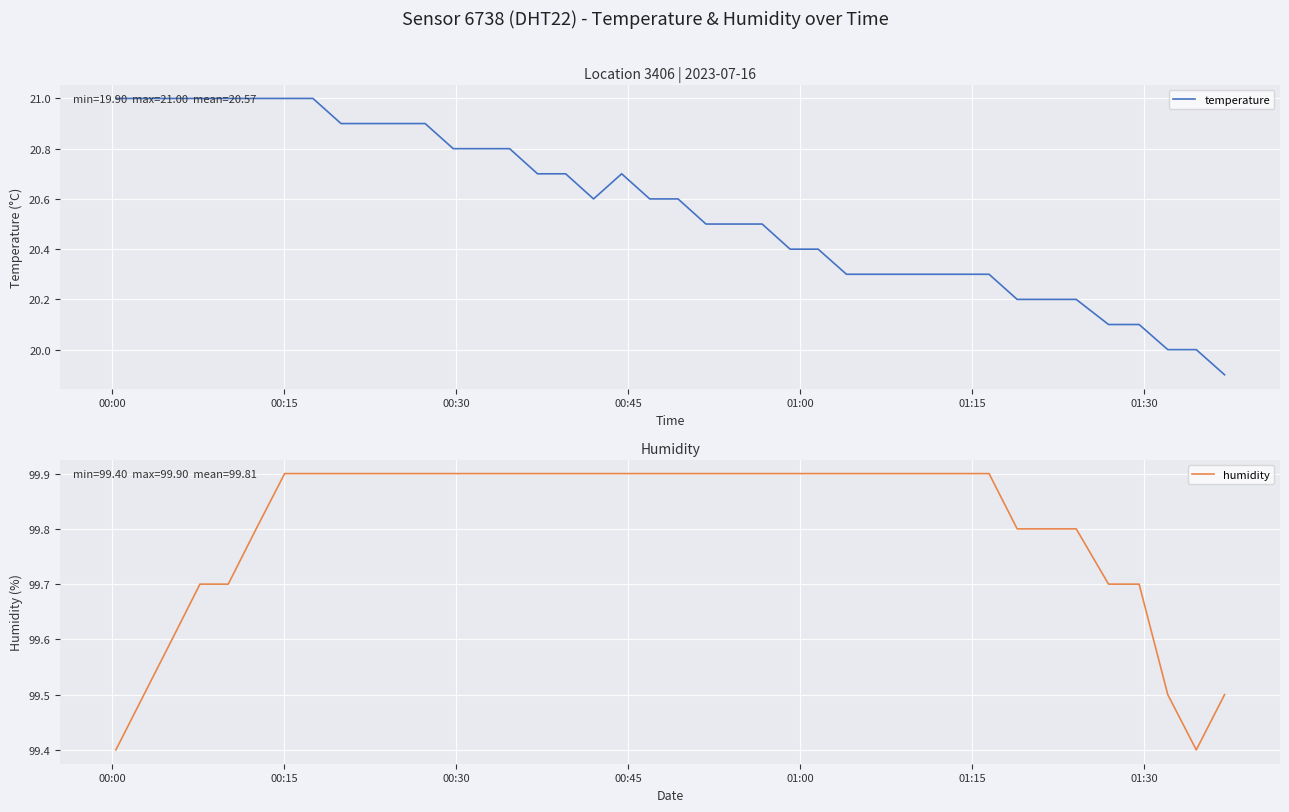

List the series in order of their peak value, lowest first.

temperature, humidity